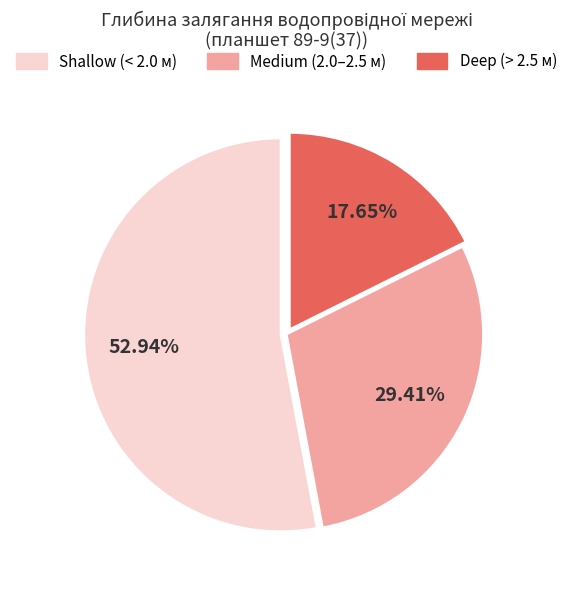

How many segments does this pie chart have?

3